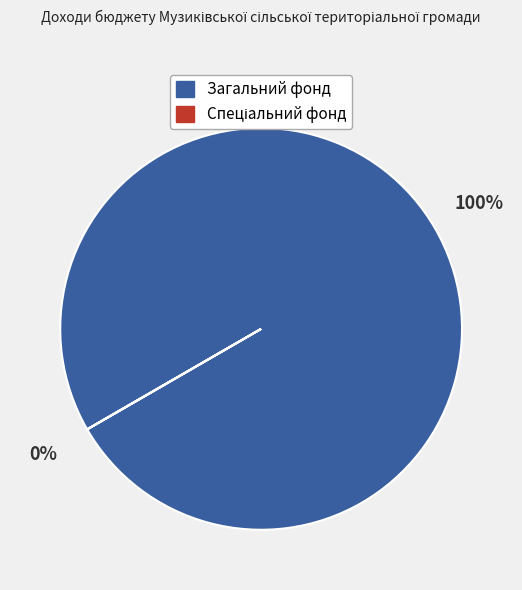

True or false: Загальний фонд accounts for 100% of the total.

True